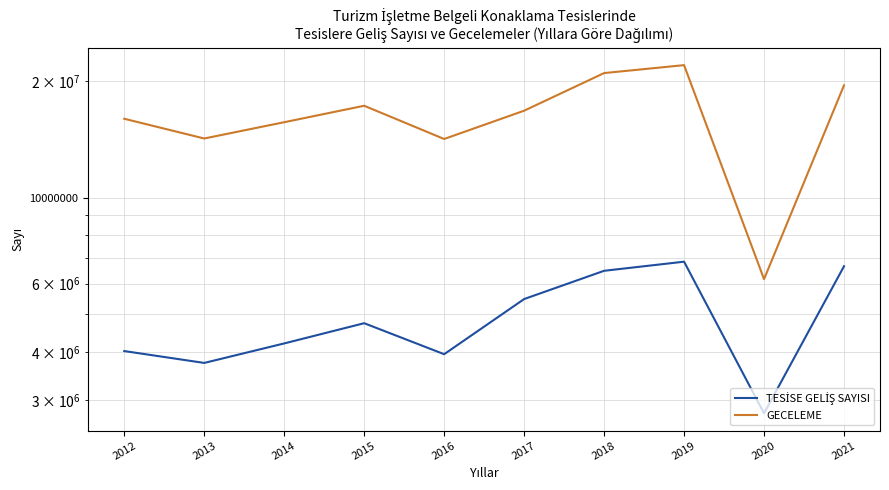

Between 2021 and 2018, which is larger?

2021